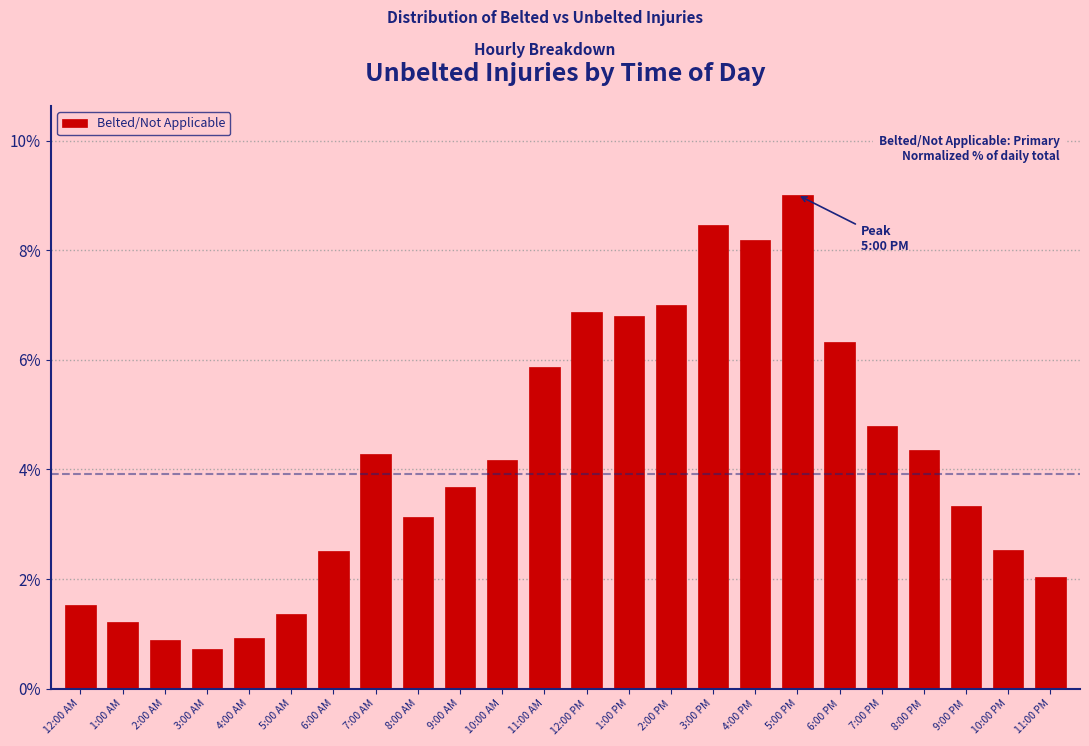

Reading left to right, extract all data points from this chart.

12:00 AM=1.5	1:00 AM=1.2	2:00 AM=0.9	3:00 AM=0.7	4:00 AM=0.9	5:00 AM=1.4	6:00 AM=2.5	7:00 AM=4.3	8:00 AM=3.1	9:00 AM=3.7	10:00 AM=4.2	11:00 AM=5.9	12:00 PM=6.9	1:00 PM=6.8	2:00 PM=7.0	3:00 PM=8.5	4:00 PM=8.2	5:00 PM=9.0	6:00 PM=6.3	7:00 PM=4.8	8:00 PM=4.3	9:00 PM=3.3	10:00 PM=2.5	11:00 PM=2.0